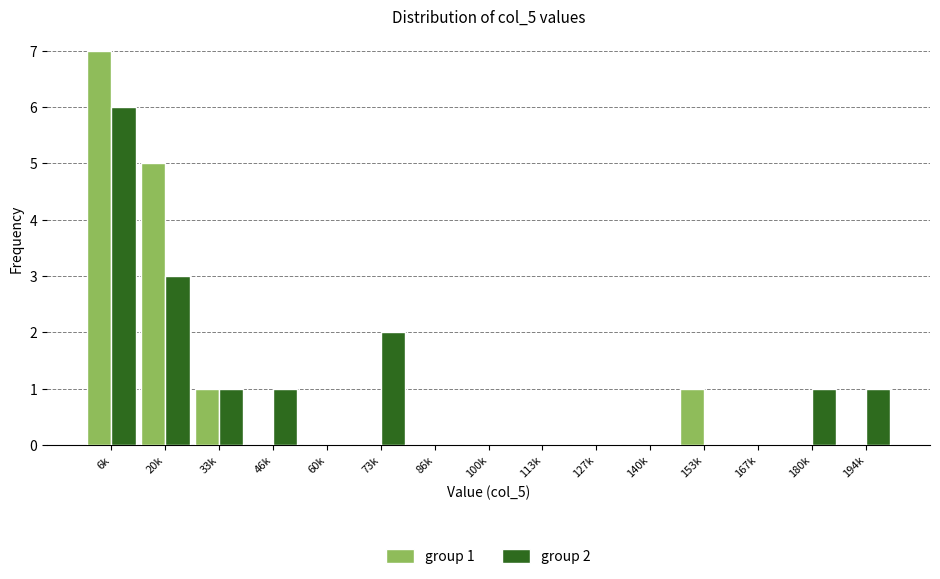

Reading left to right, extract all data points from this chart.

group 1: 6k=7	20k=5	33k=1	46k=0	60k=0	73k=0	86k=0	100k=0	113k=0	127k=0	140k=0	153k=1	167k=0	180k=0	194k=0
group 2: 6k=6	20k=3	33k=1	46k=1	60k=0	73k=2	86k=0	100k=0	113k=0	127k=0	140k=0	153k=0	167k=0	180k=1	194k=1